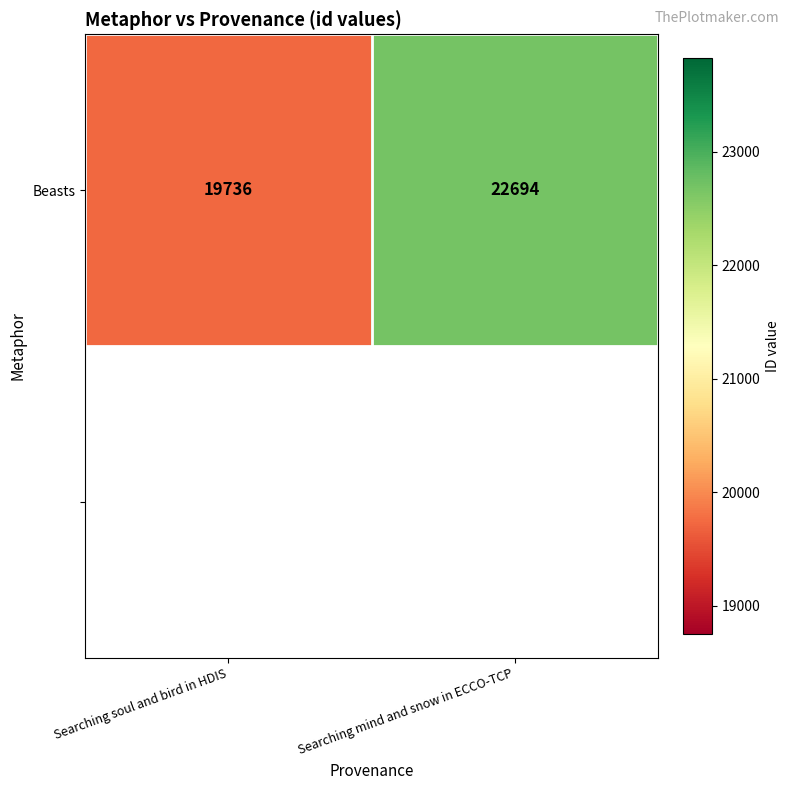

What is the difference between the values at Searching mind and snow in ECCO-TCP and Searching soul and bird in HDIS?

2958